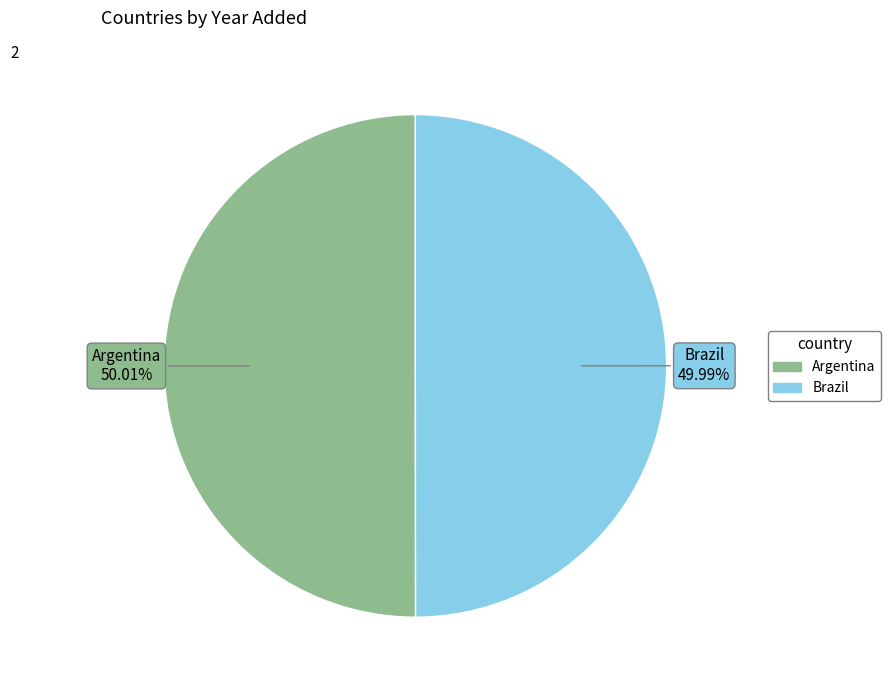

Count the number of slices in the pie.

2